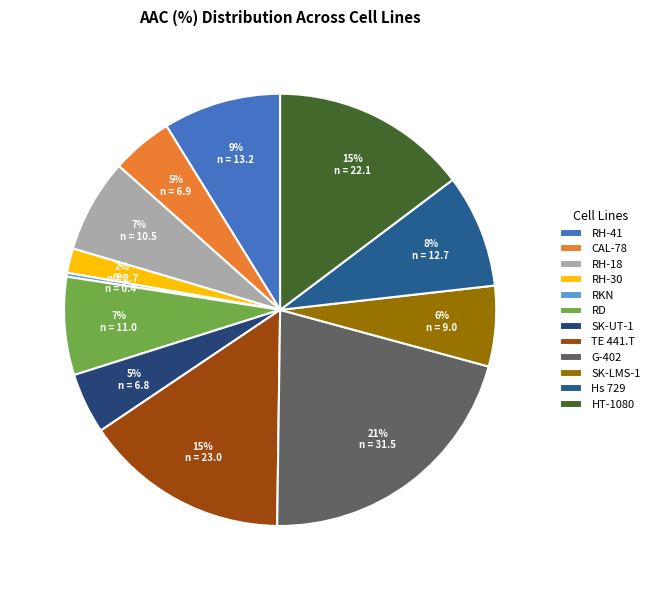

Does RH-30 represent more than half of the total?

No